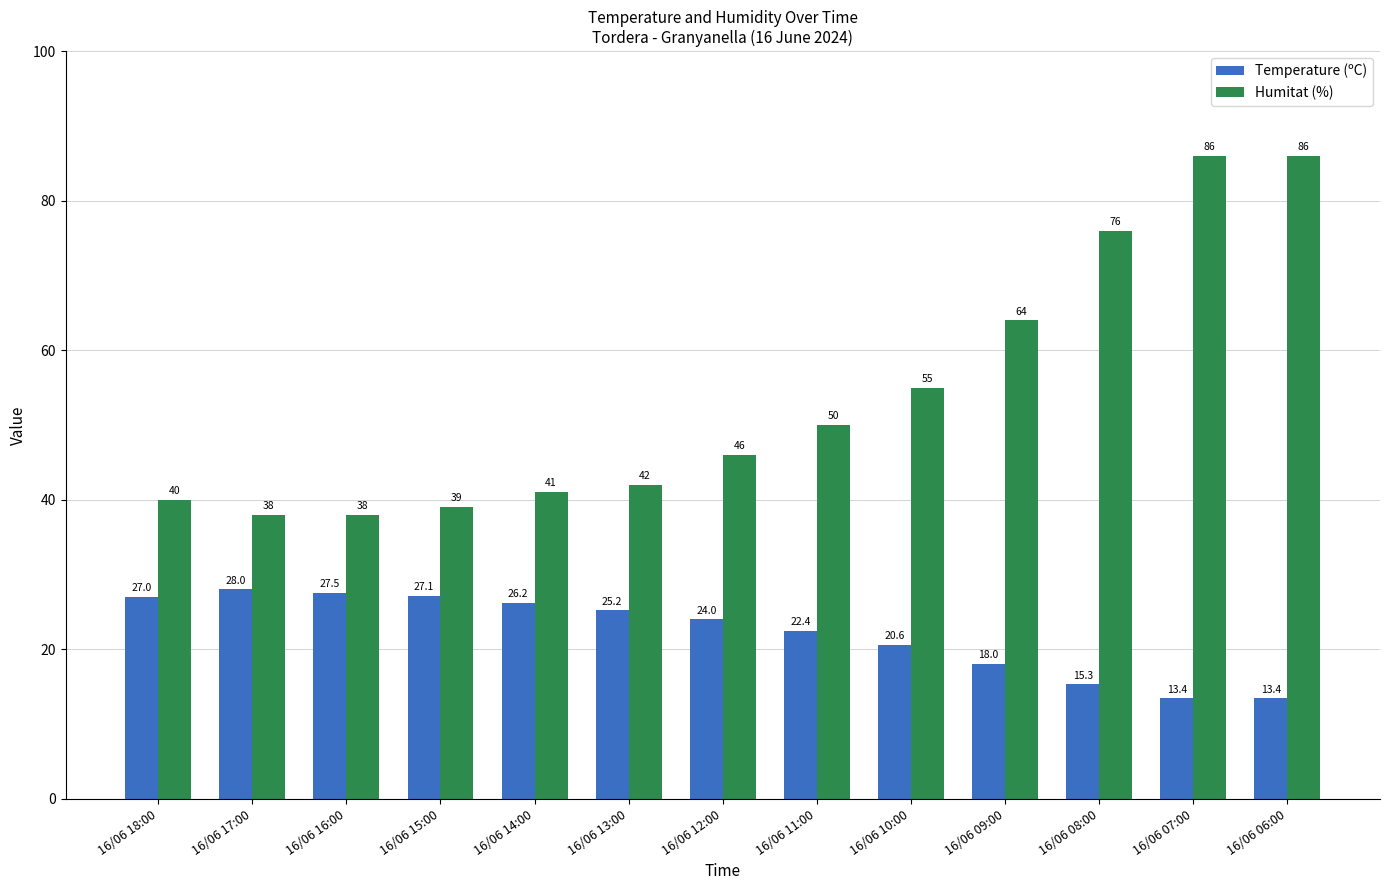

Which category has the highest value in the Temperature (ºC) series?

16/06 17:00